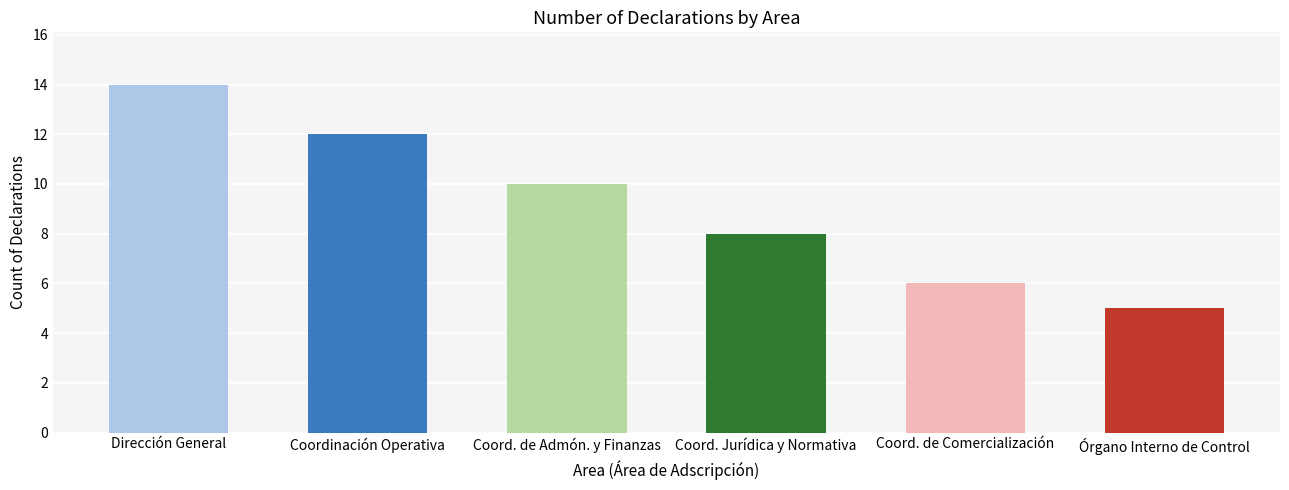

Which has a higher value, Coord. de Admón. y Finanzas or Coord. Jurídica y Normativa?

Coord. de Admón. y Finanzas